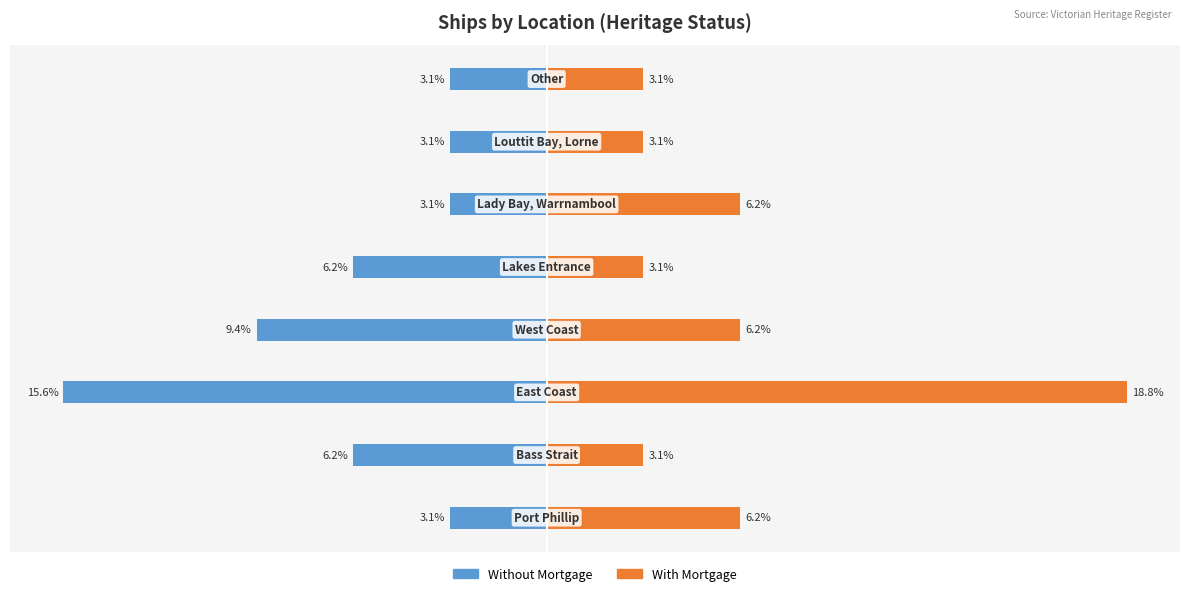

Rank the series by their maximum value, from lowest to highest.

Without Mortgage, With Mortgage